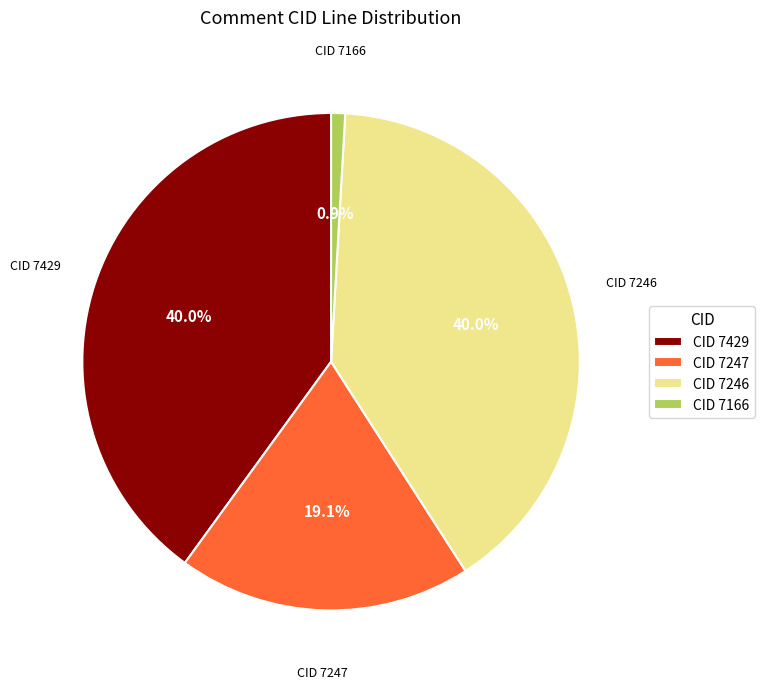

Does any single category account for the majority?

No